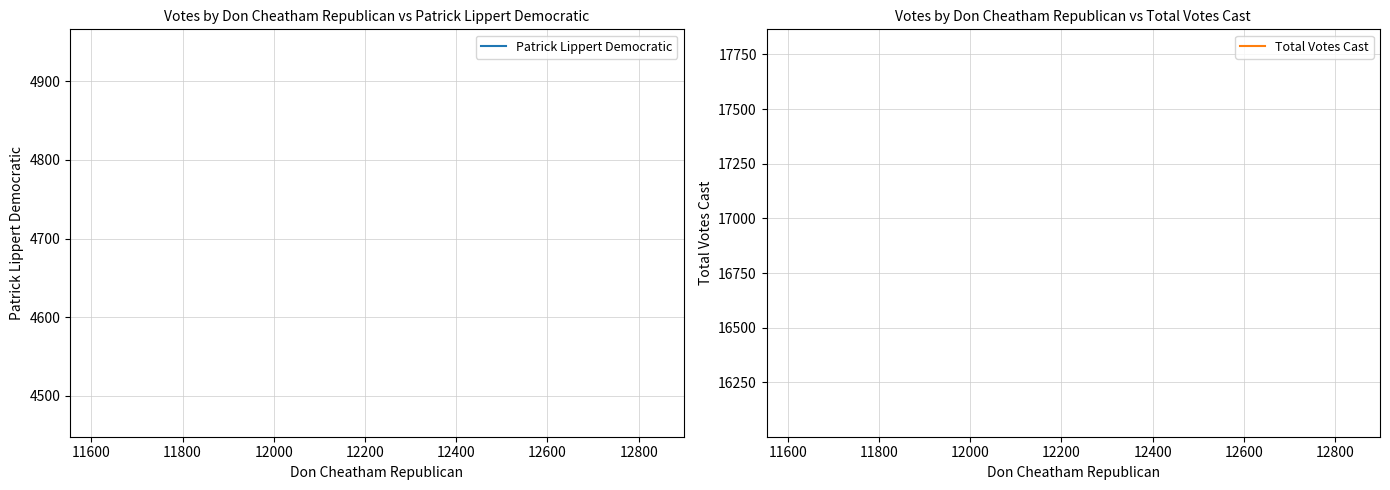

Reading left to right, extract all data points from this chart.

Patrick Lippert Democratic: 4707	4707	4707
Total Votes Cast: 16933	16933	16933